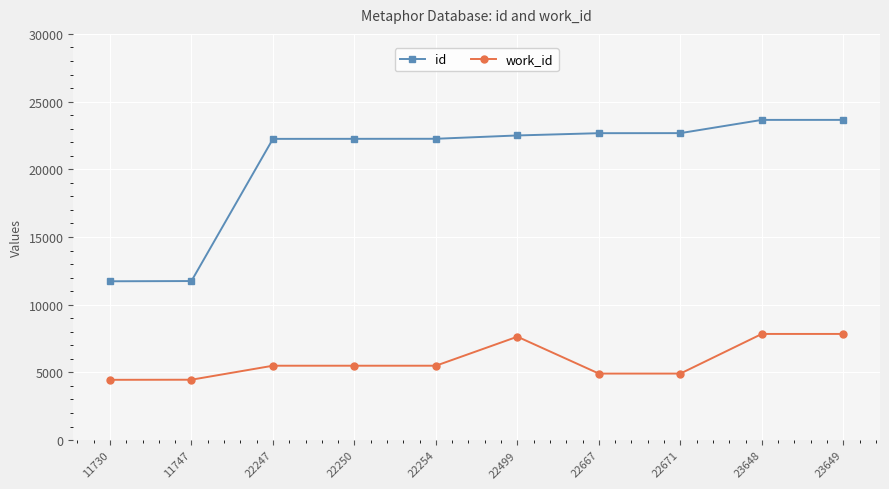

Does the chart have visible grid lines?

Yes